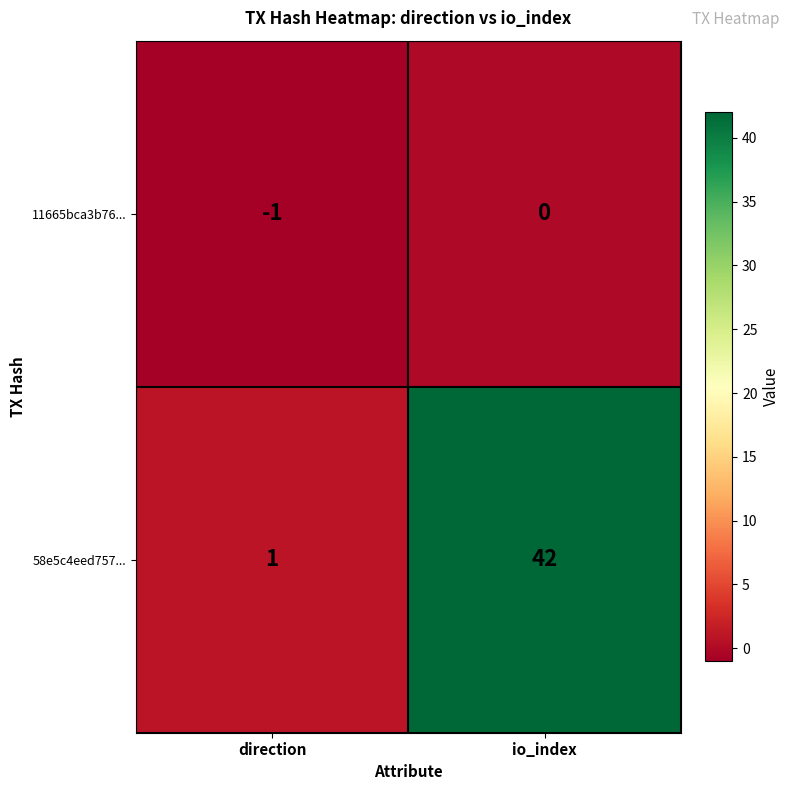

True or false: 58e5c4eed757... has a value of 42 at io_index.

True